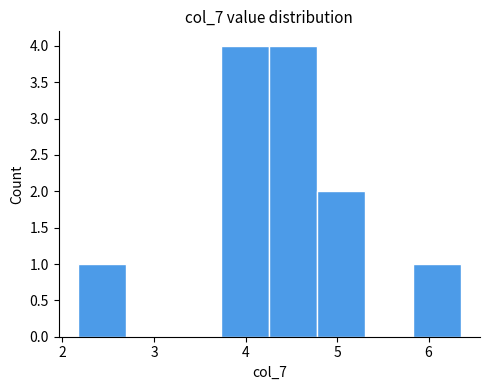

How tall is the bar that spans 3.7 to 4.3 on the x-axis? Neither the bar edges nor the heights are printed on the chart, so give them approximately, as read against the axes.

4